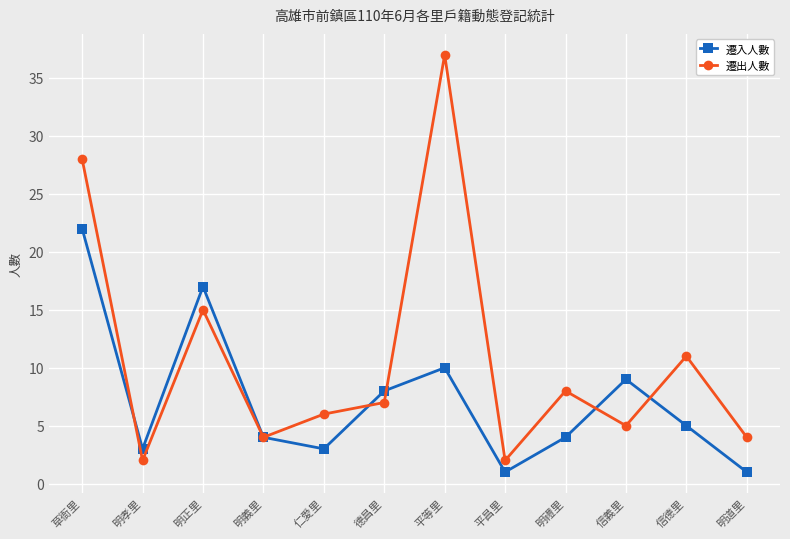

Count the number of categories in the chart.

12